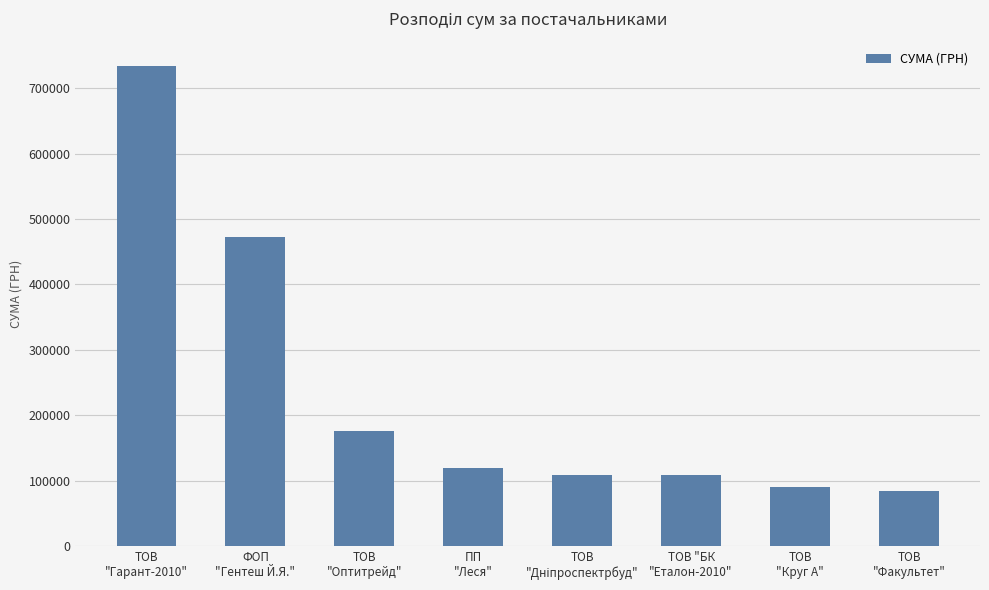

What is the ratio of the value at ТОВ
"Гарант-2010" to the value at ТОВ
"Круг А"?

8.2